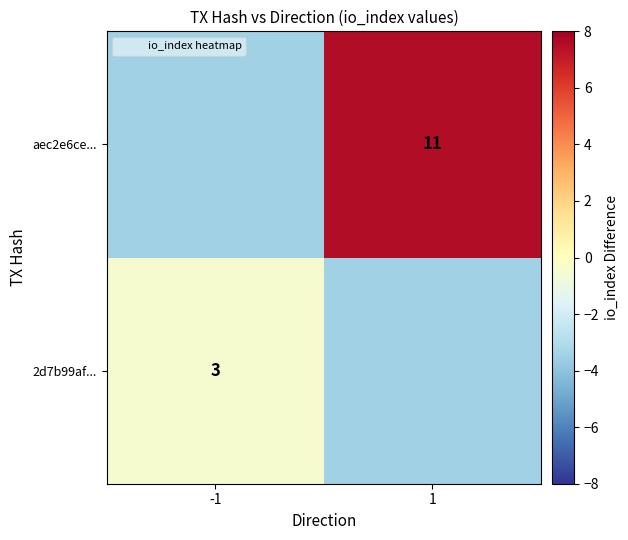

The value of 2d7b99af... at -1 is 4.1. True or false?

False